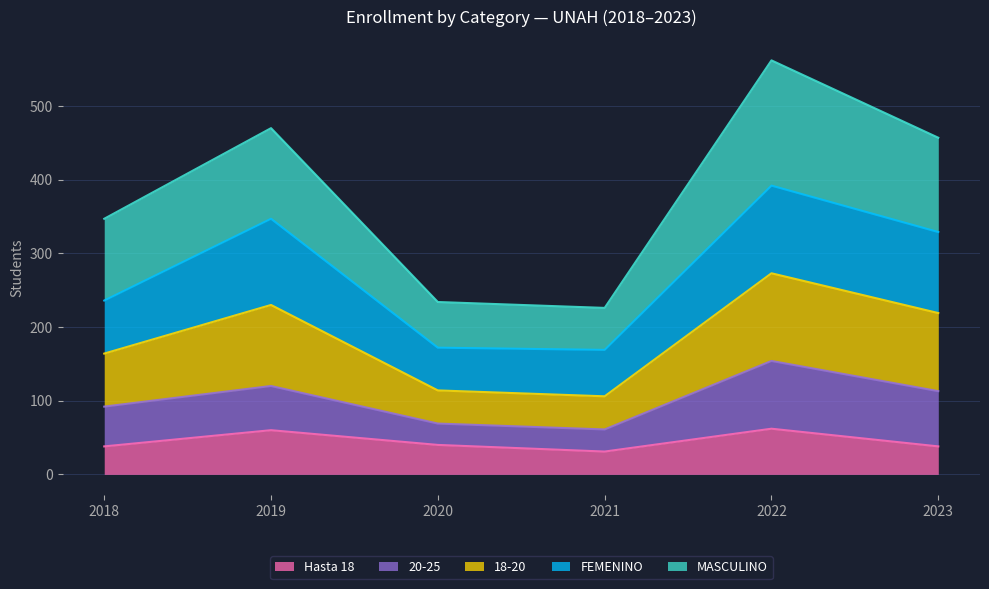

What is the maximum value shown in the chart?

562